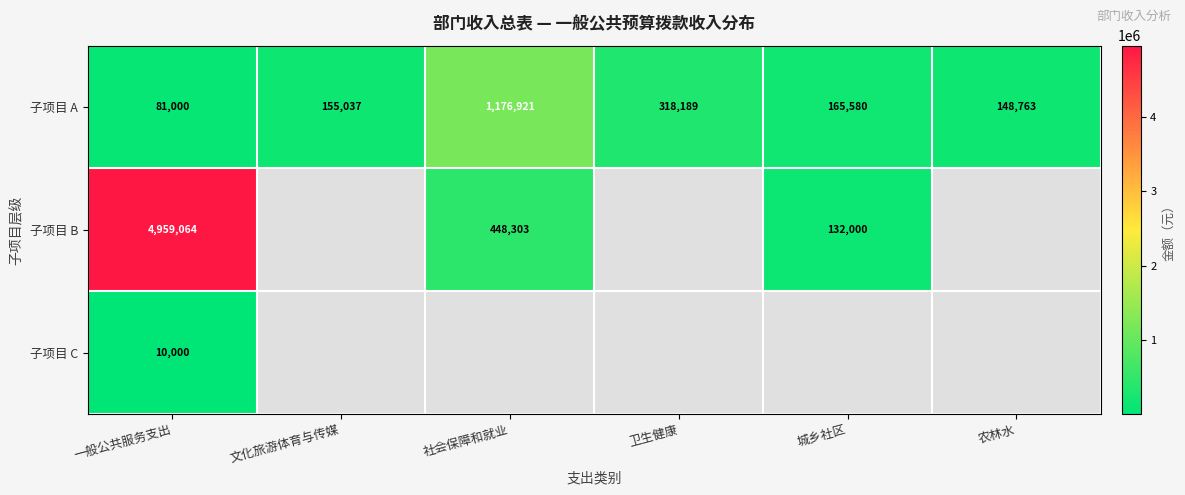

At 一般公共服务支出, list the series in order from smallest to largest.

子项目 C, 子项目 A, 子项目 B